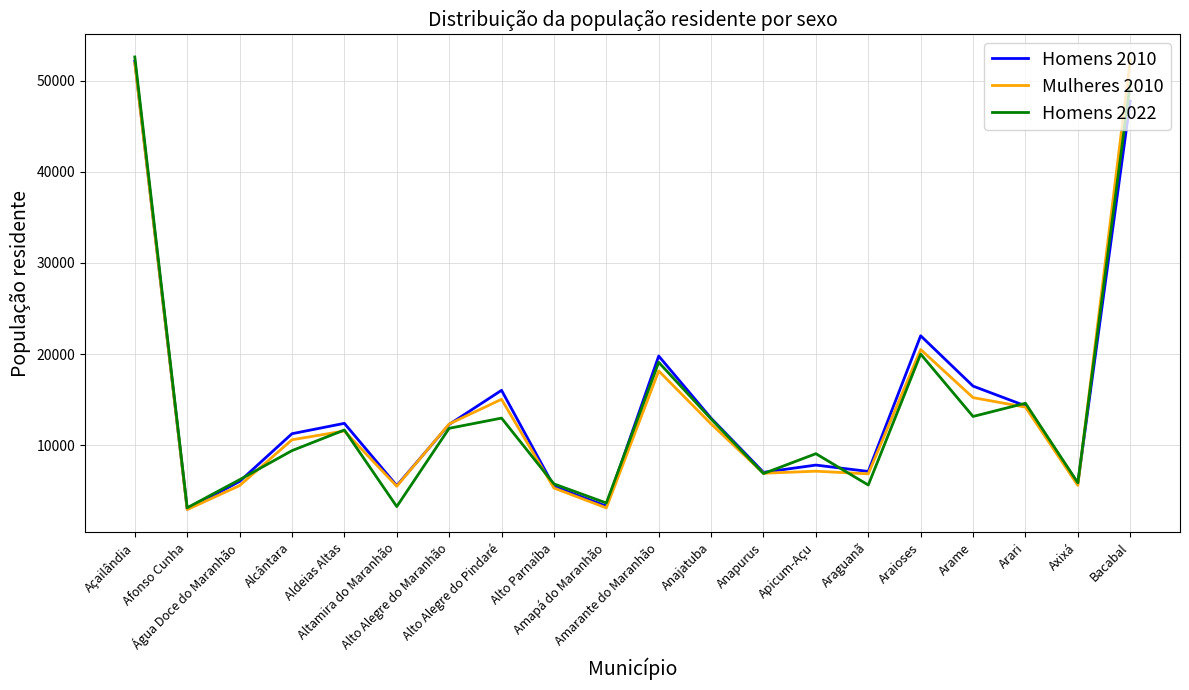

Where is Homens 2022 nearest to the value 27867?

Araioses